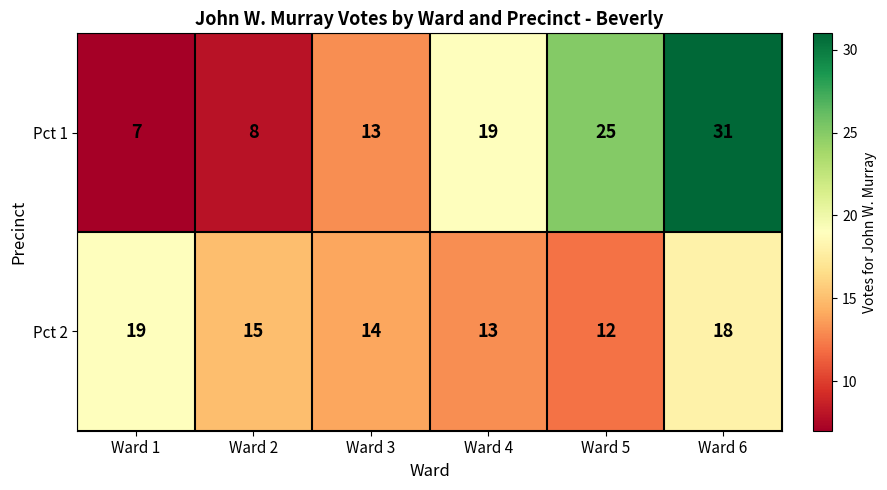

What is the maximum value for Pct 2?

19